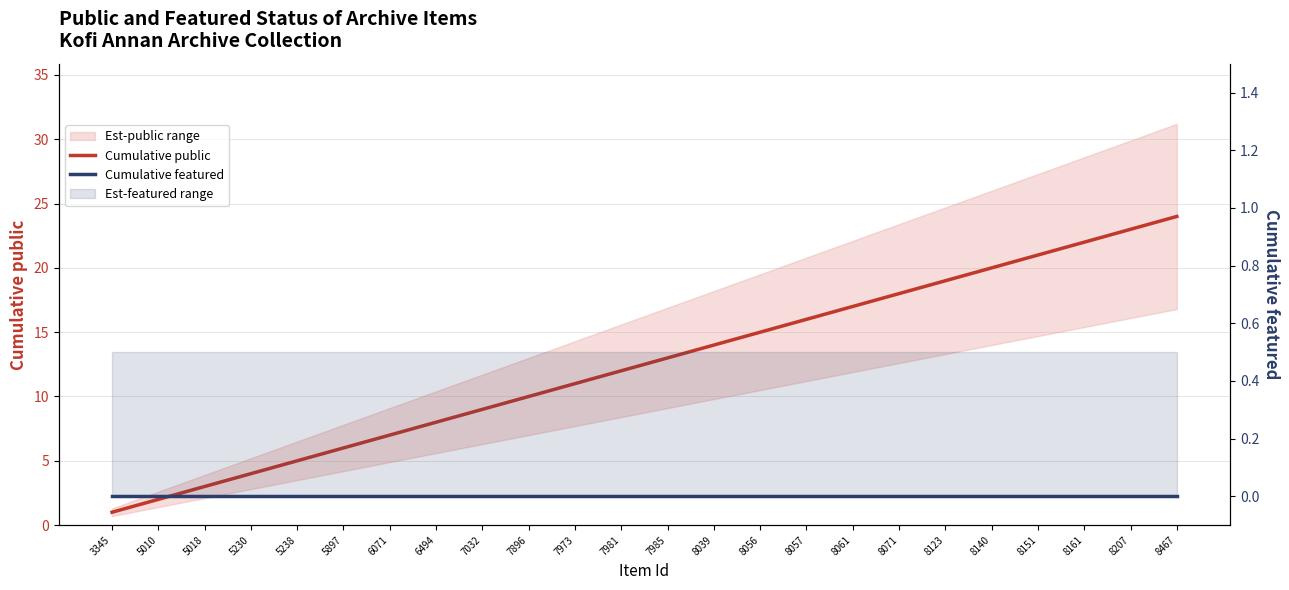

True or false: Cumulative featured and Cumulative public cross at least once.

False